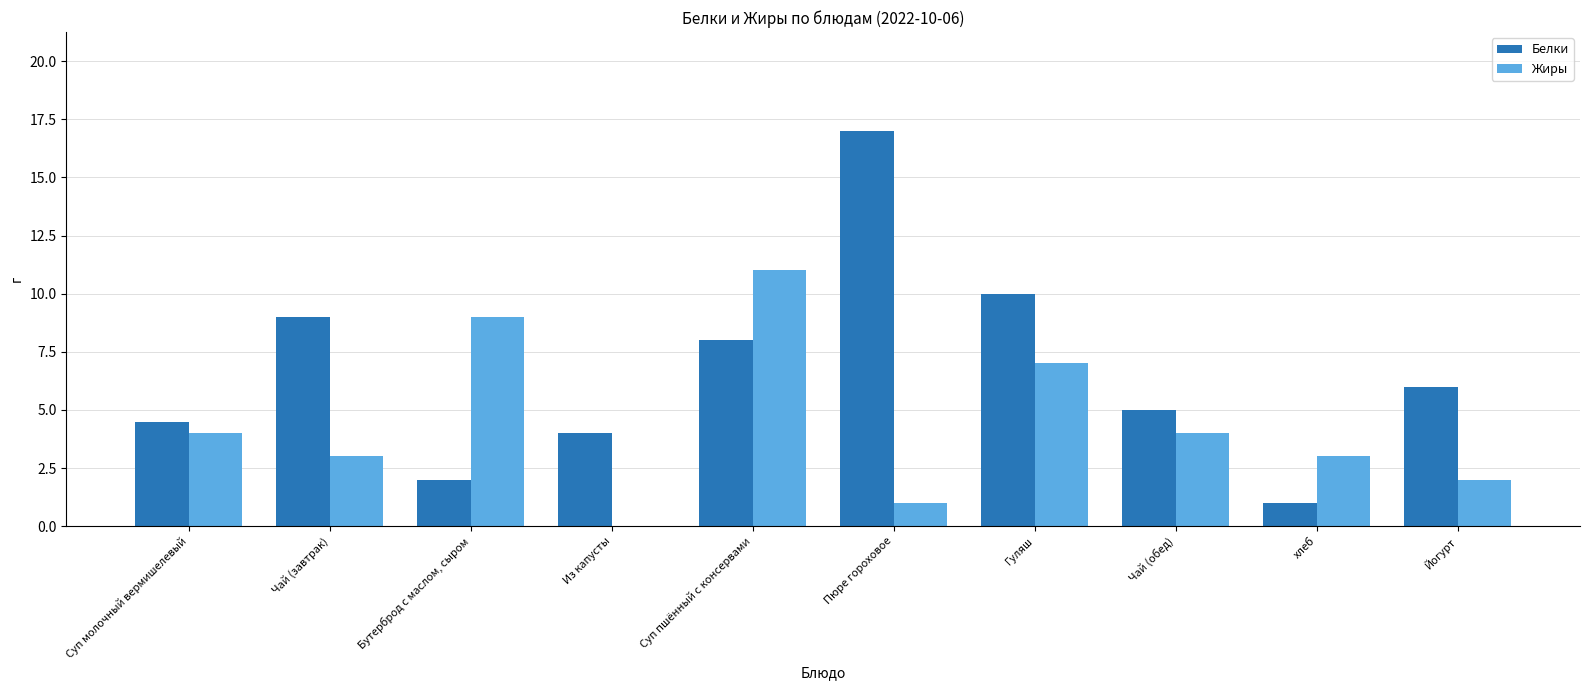

True or false: Белки has a value of 10.0 at Гуляш.

True